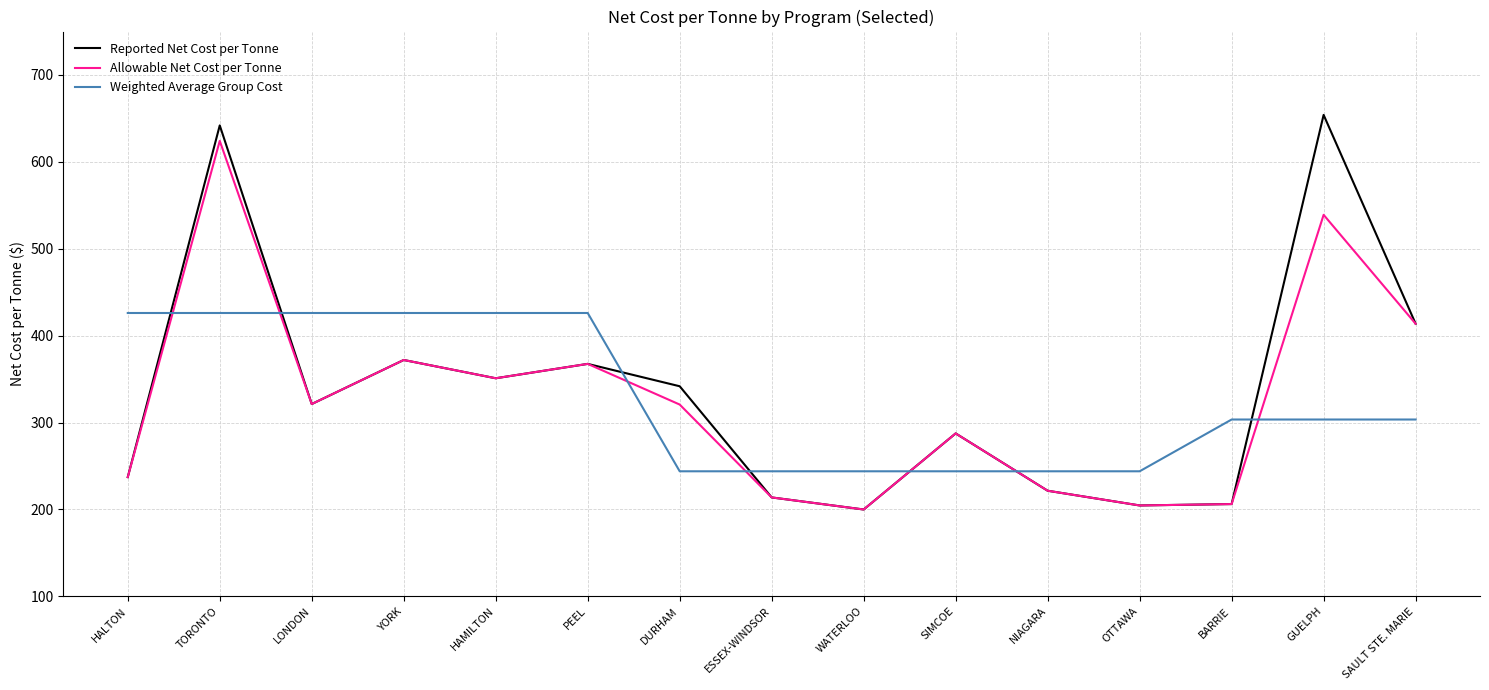

Where is Allowable Net Cost per Tonne nearest to the value 412?

SAULT STE. MARIE